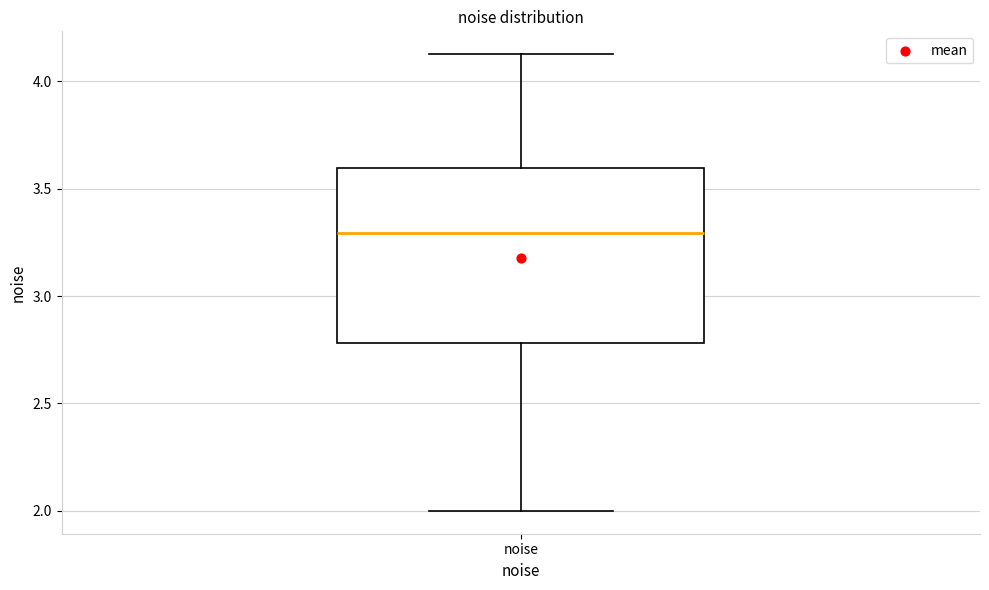

Where does the upper whisker of the box for noise end on the y-axis? The values are not printed on the chart, so give them approximately, as read against the axis.

4.15